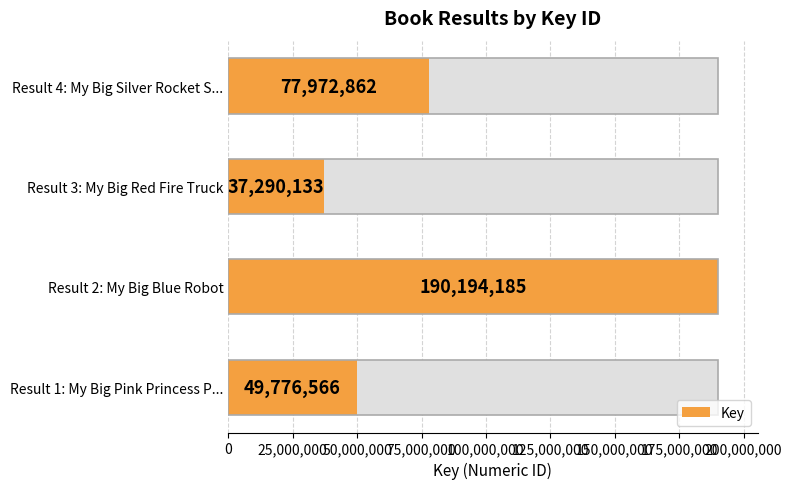

Between Result 4: My Big Silver Rocket S... and Result 2: My Big Blue Robot, which is larger?

Result 2: My Big Blue Robot